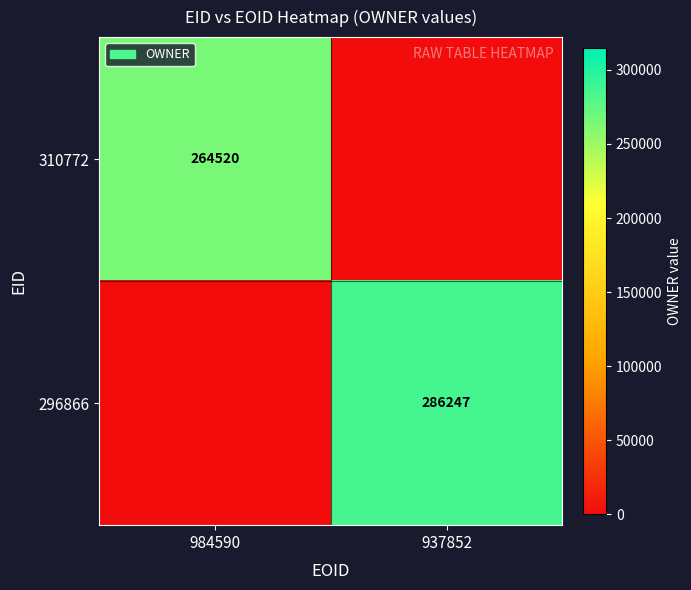

The 296866 series shows 77386 at 937852. True or false?

False